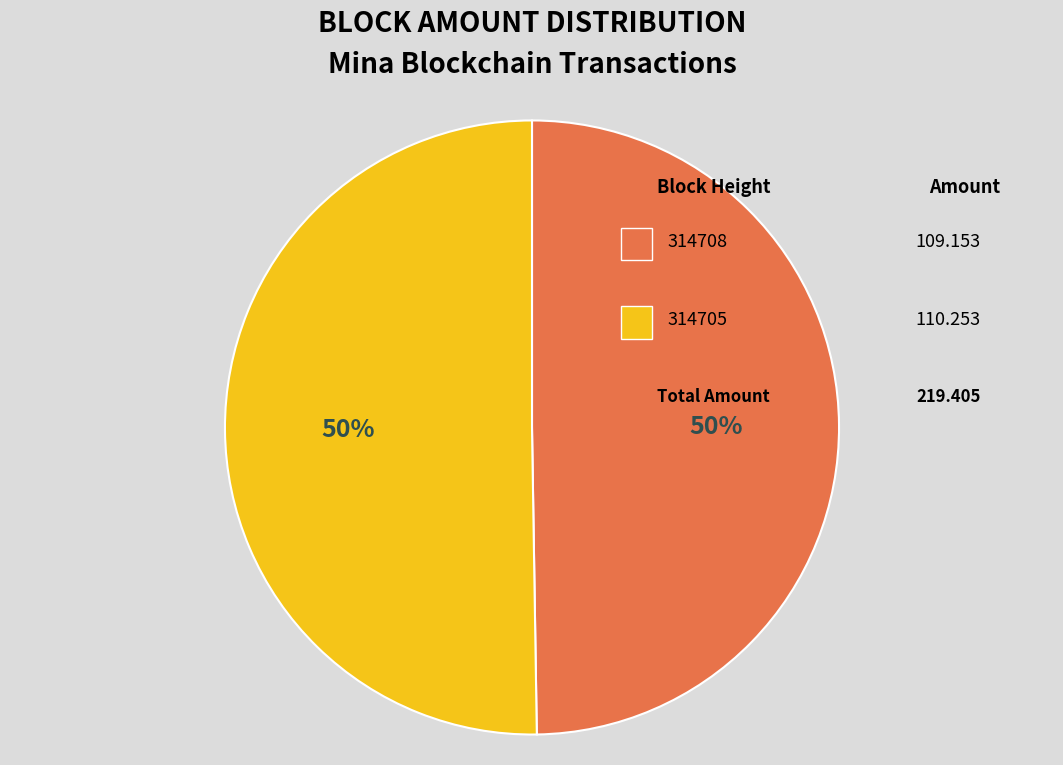

How many slices are in this pie chart?

2